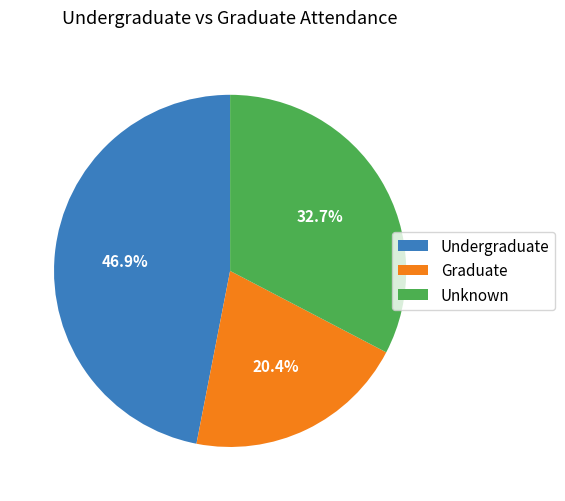

Does Unknown represent more than half of the total?

No